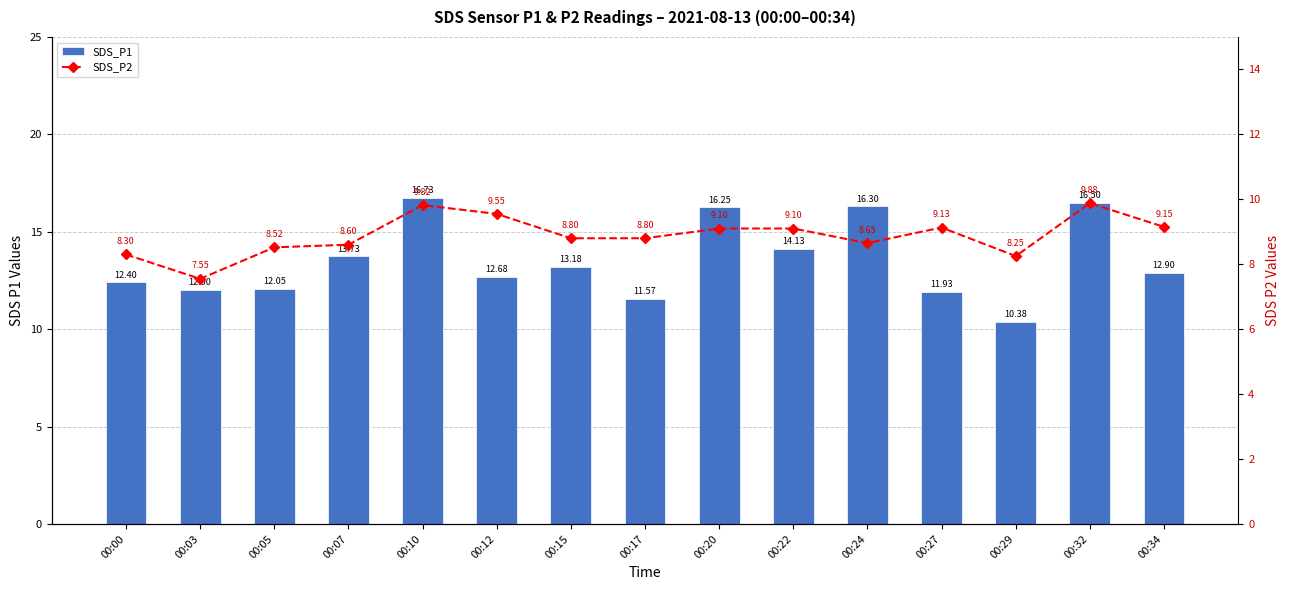

Where does the SDS_P2 series first go above 8?

00:00